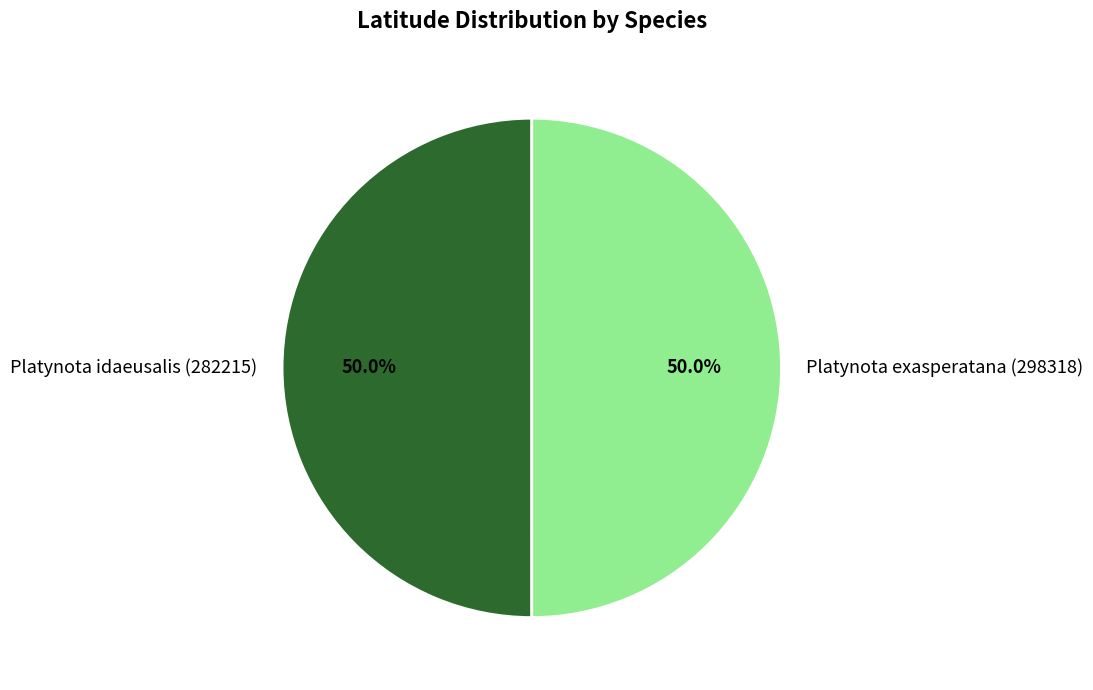

To the nearest percent, what percentage of the pie is Platynota exasperatana (298318)?

50%